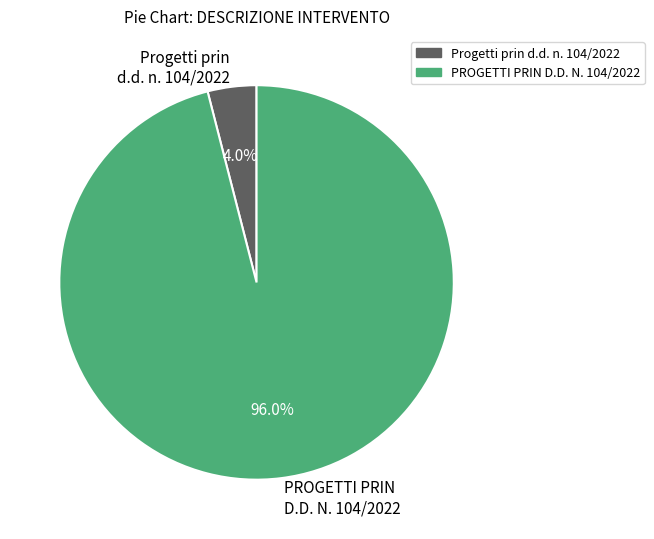

How many slices are in this pie chart?

2